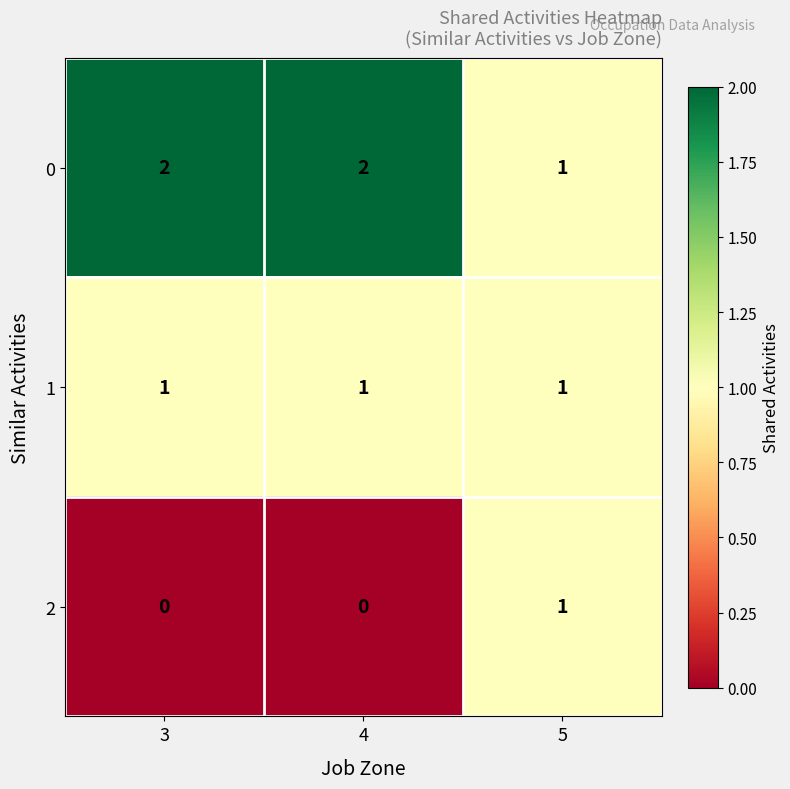

List the series in order of their overall mean, highest first.

0, 1, 2